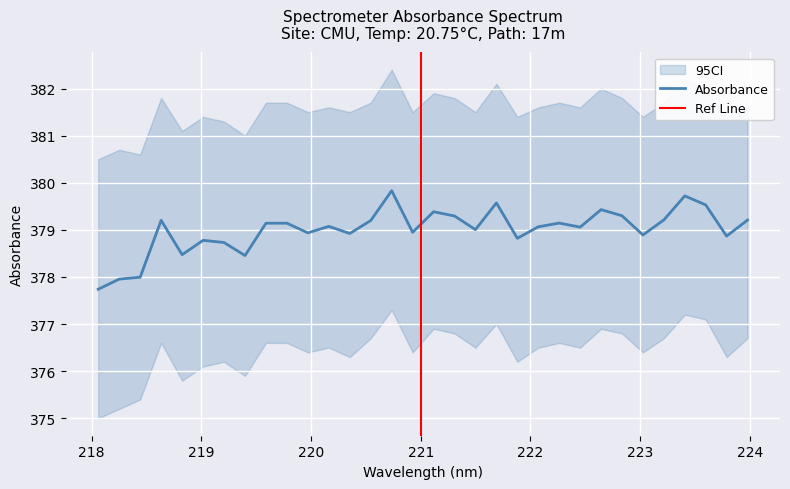

What is the lowest value of the Absorbance series?

377.7